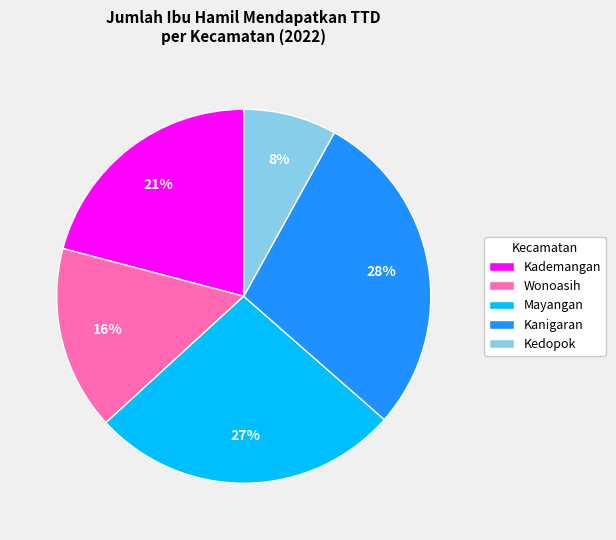

Is Mayangan the majority of the pie?

No